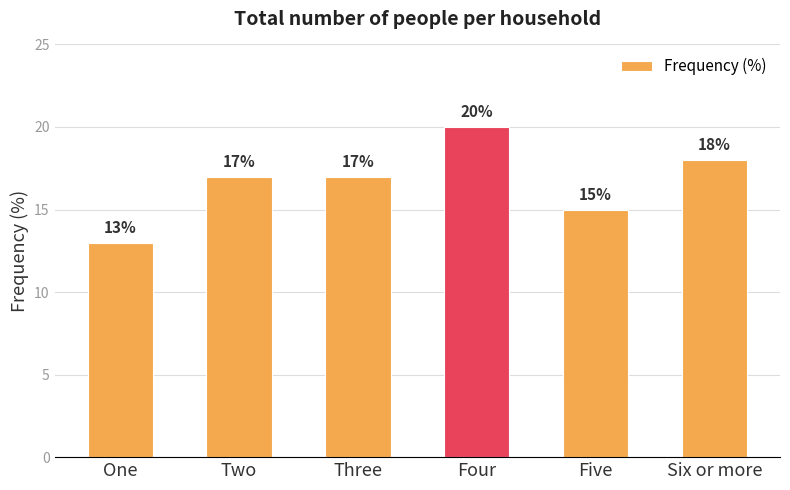

What is the ratio of the value at Two to the value at Three?

1.0